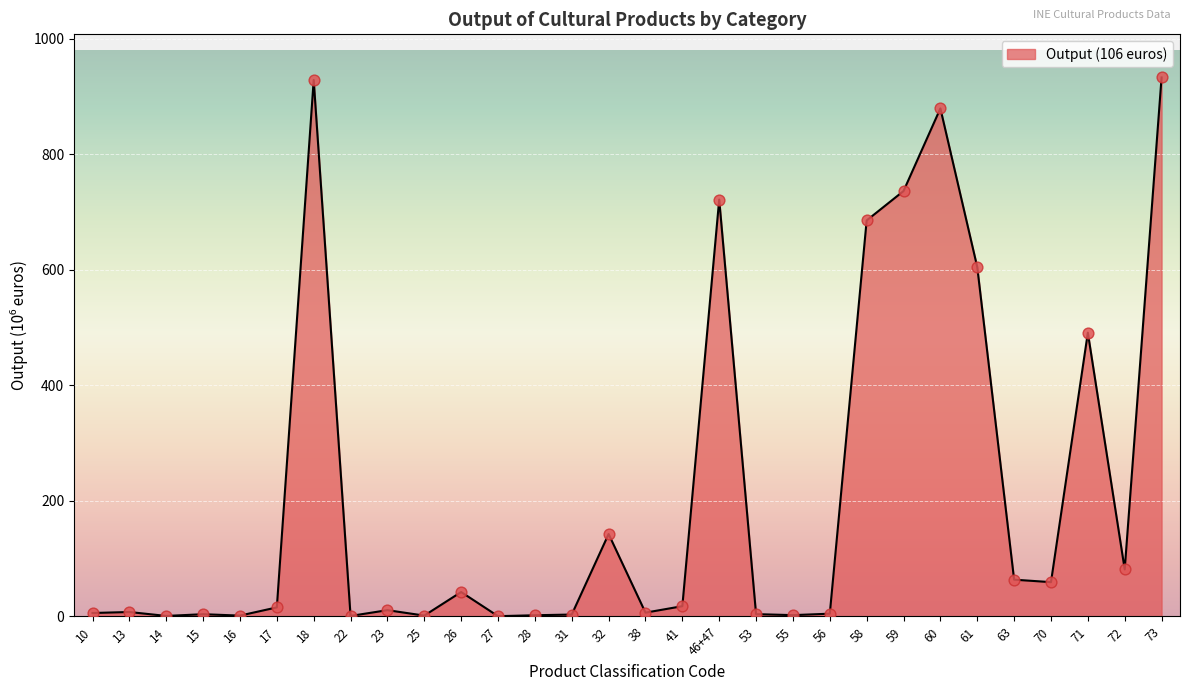

Which has a higher value, 73 or 28?

73